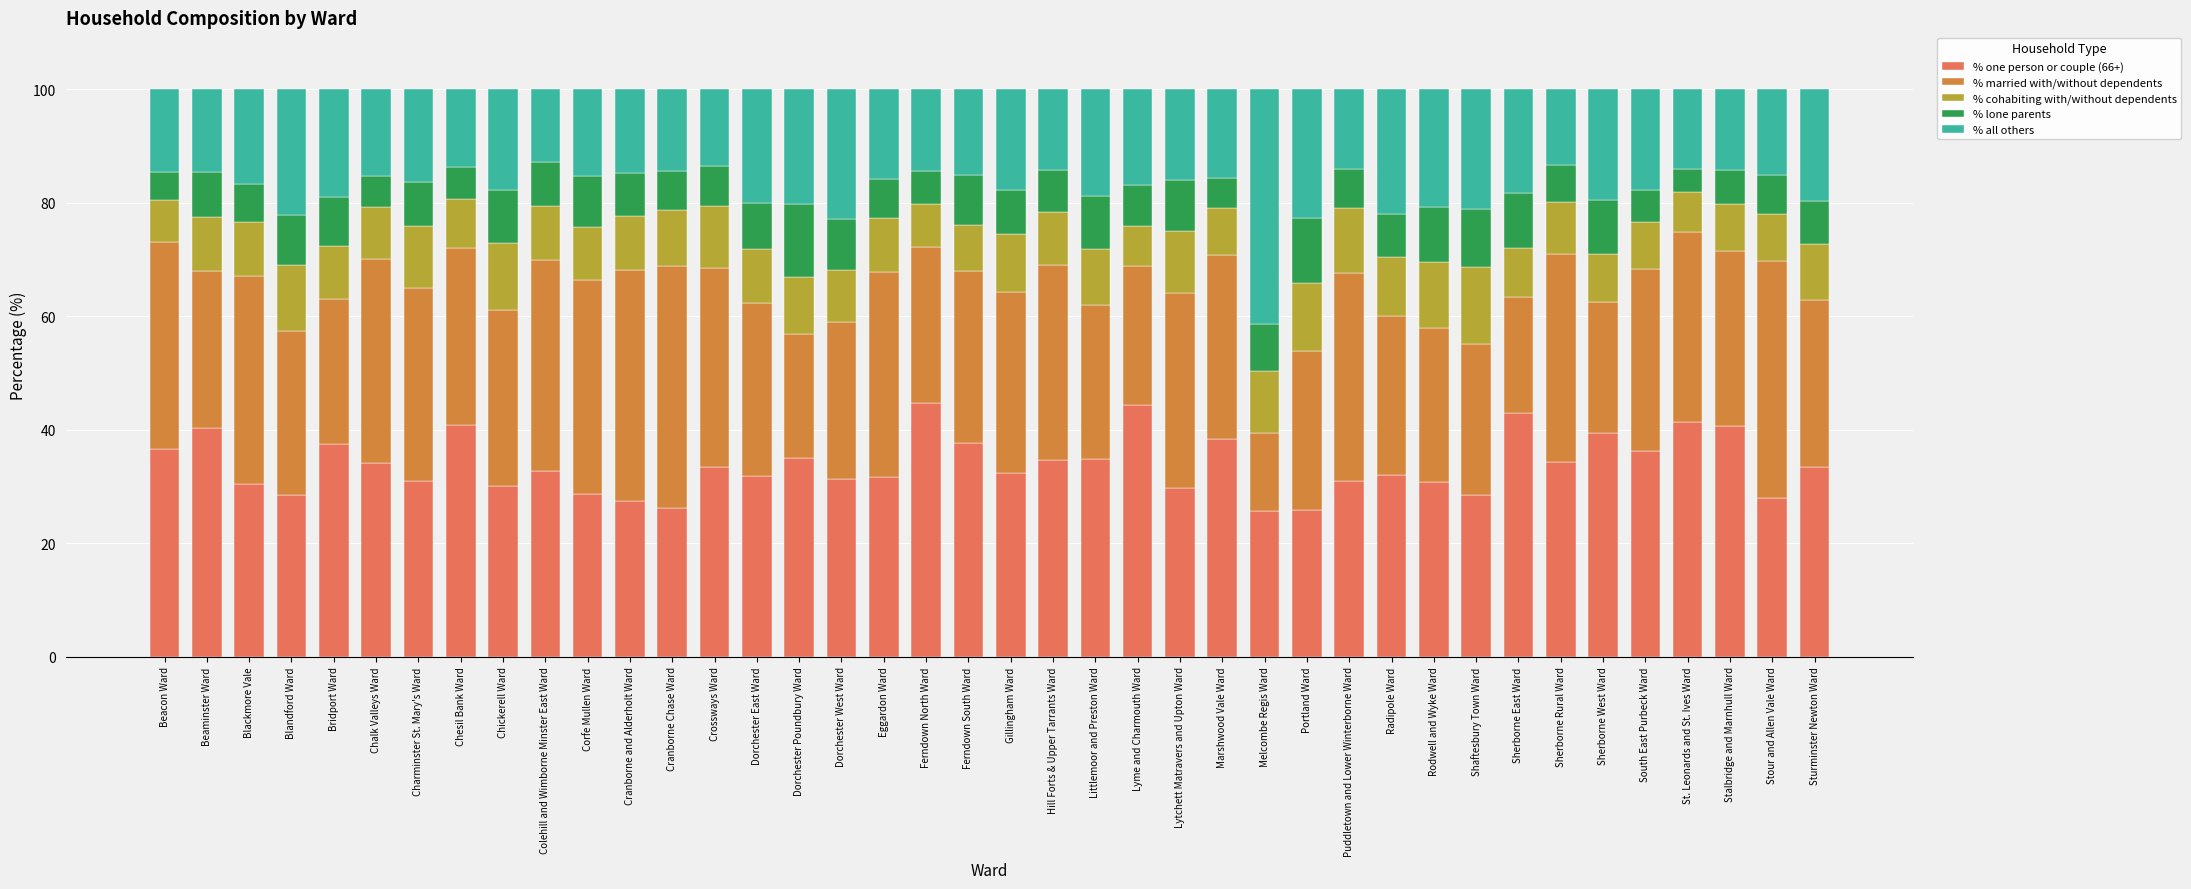

What is the total value across all series at Portland Ward?

100.0